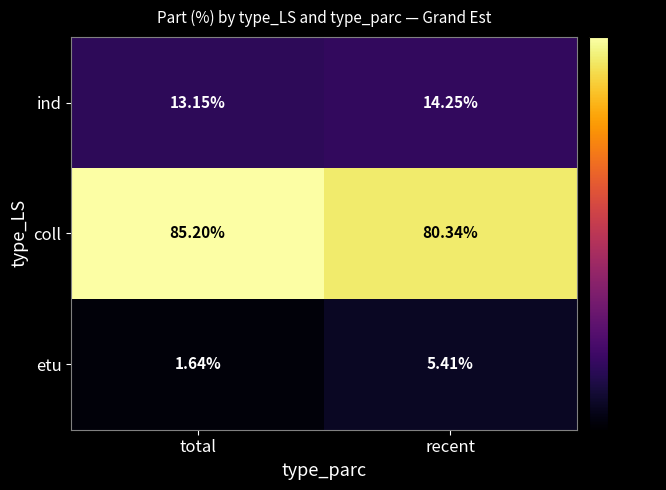

List the series in order of their peak value, highest first.

coll, ind, etu